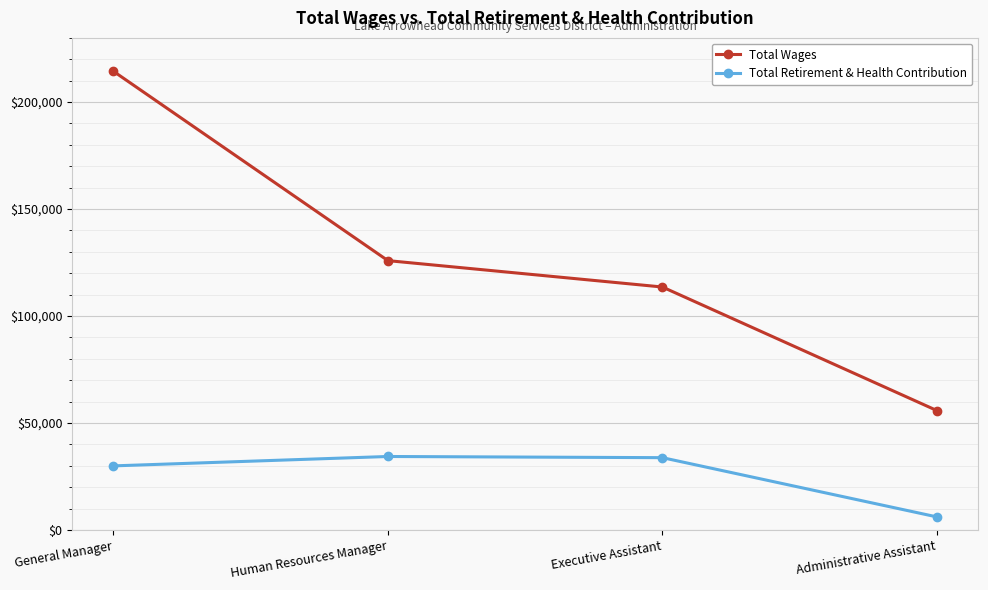

The value of Total Wages at Administrative Assistant is 35595. True or false?

False